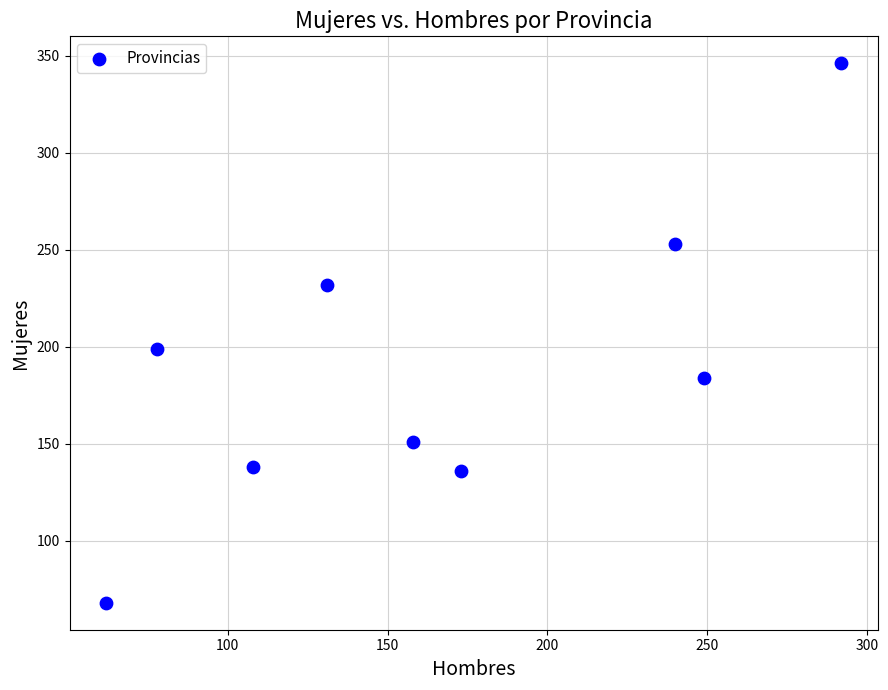

What is the range of Y values (max minus min)?

278